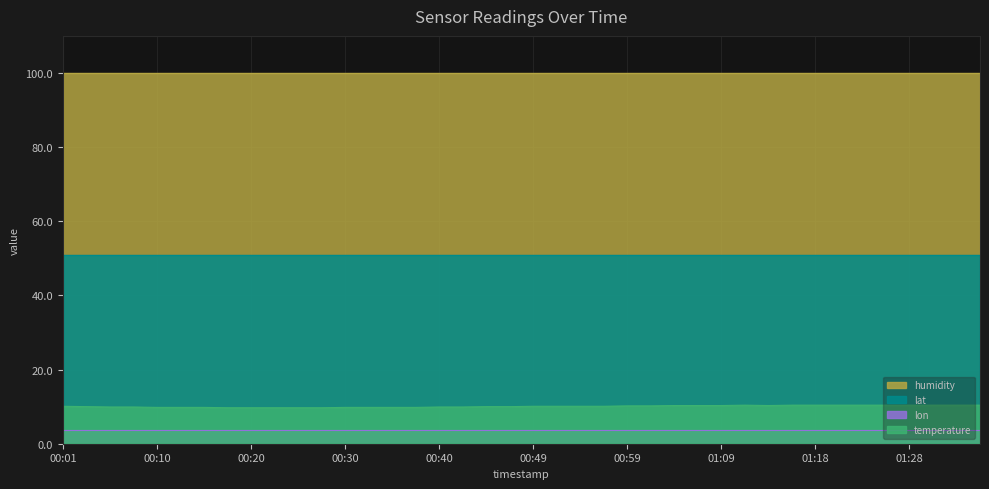

Rank the categories by lat value from lowest to highest.

00:01, 00:03, 00:06, 00:08, 00:10, 00:13, 00:15, 00:18, 00:20, 00:23, 00:25, 00:27, 00:30, 00:32, 00:35, 00:37, 00:40, 00:42, 00:44, 00:47, 00:49, 00:52, 00:54, 00:57, 00:59, 01:01, 01:04, 01:06, 01:09, 01:11, 01:14, 01:16, 01:18, 01:21, 01:23, 01:26, 01:28, 01:31, 01:33, 01:35